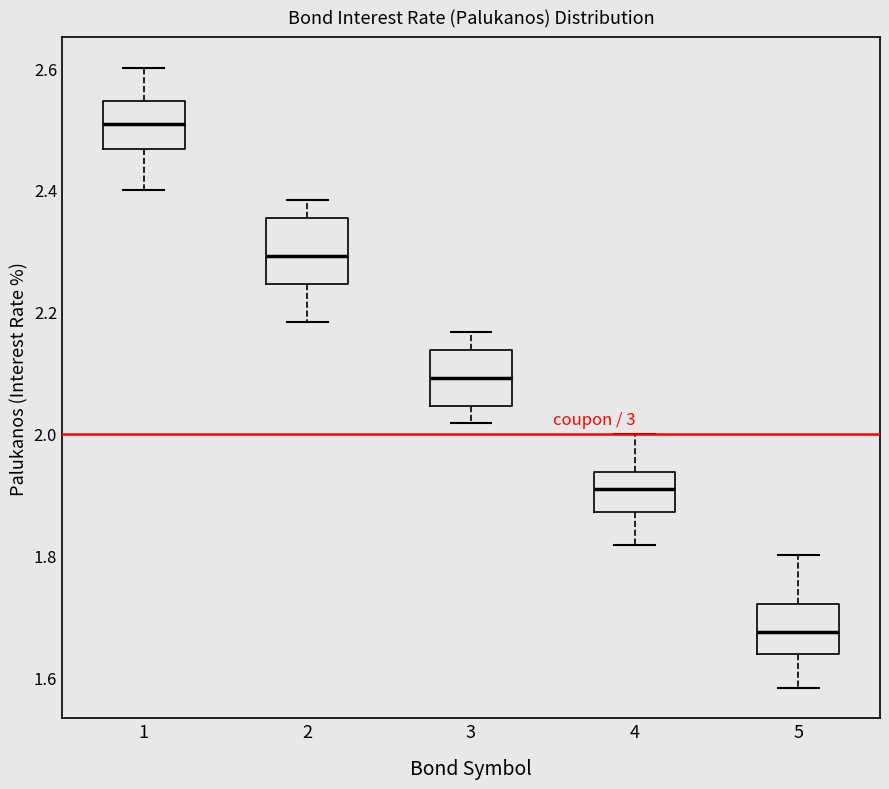

Reading left to right, read every box against the y-axis: the position of its median line, the range the box covers, and the ends of its whiskers. The values are not printed on the chart, so give them approximately, as read against the axis.

1: median 2.50, box 2.46 to 2.54, whiskers 2.40 to 2.60
2: median 2.30, box 2.24 to 2.36, whiskers 2.18 to 2.38
3: median 2.10, box 2.04 to 2.14, whiskers 2.02 to 2.16
4: median 1.90, box 1.88 to 1.94, whiskers 1.82 to 2.00
5: median 1.68, box 1.64 to 1.72, whiskers 1.58 to 1.80